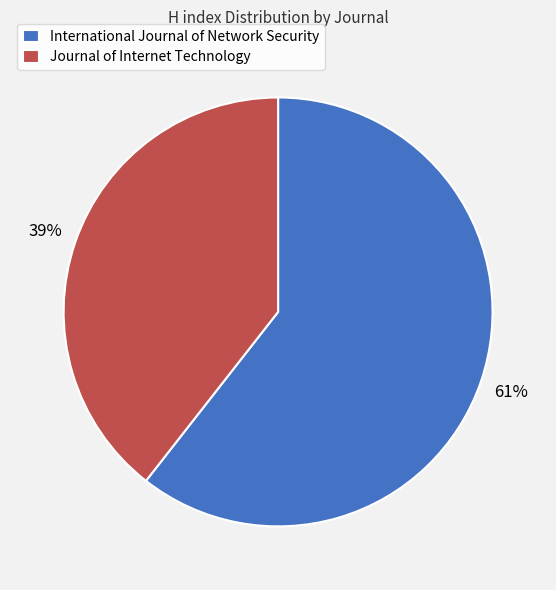

What percentage is the Journal of Internet Technology slice, to the nearest percent?

39%